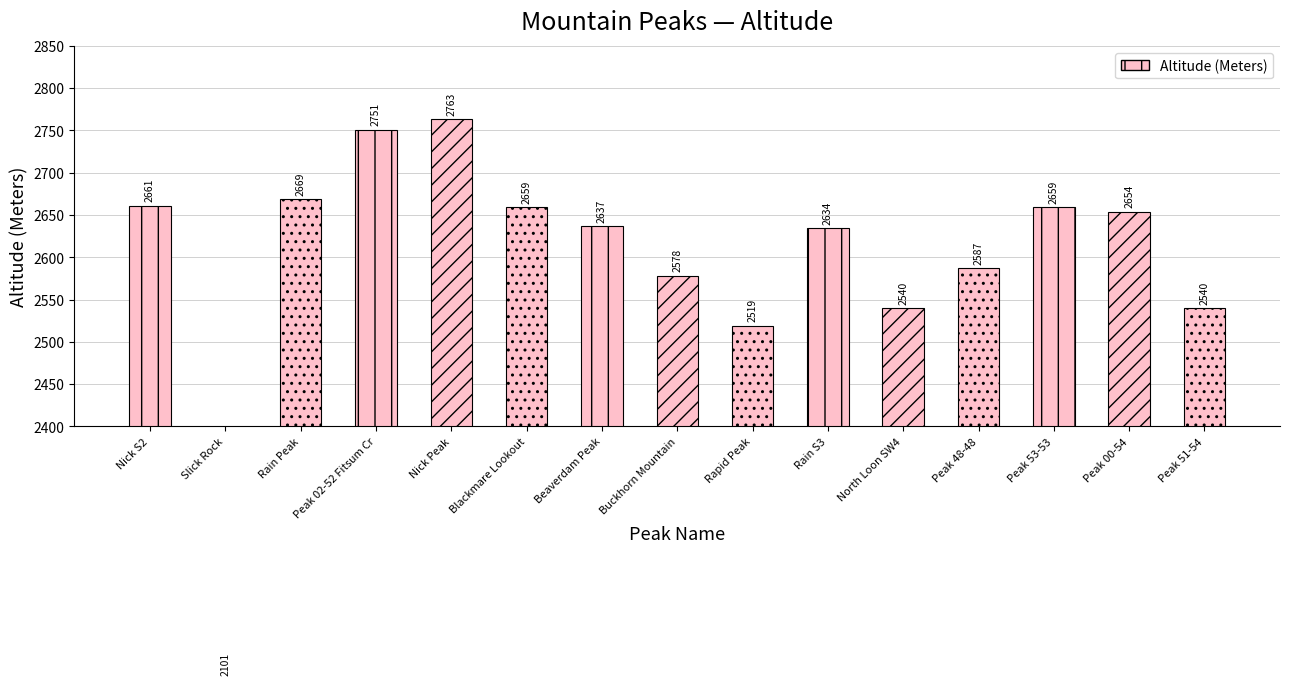

What is the minimum value shown in the chart?

2101